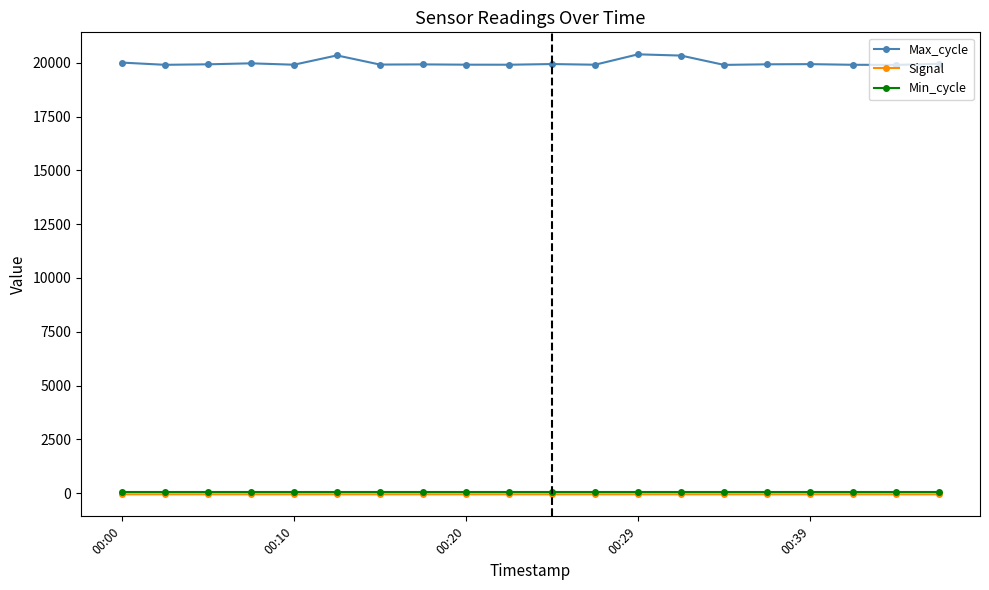

At how many categories does at least one series exceed 3079?

20